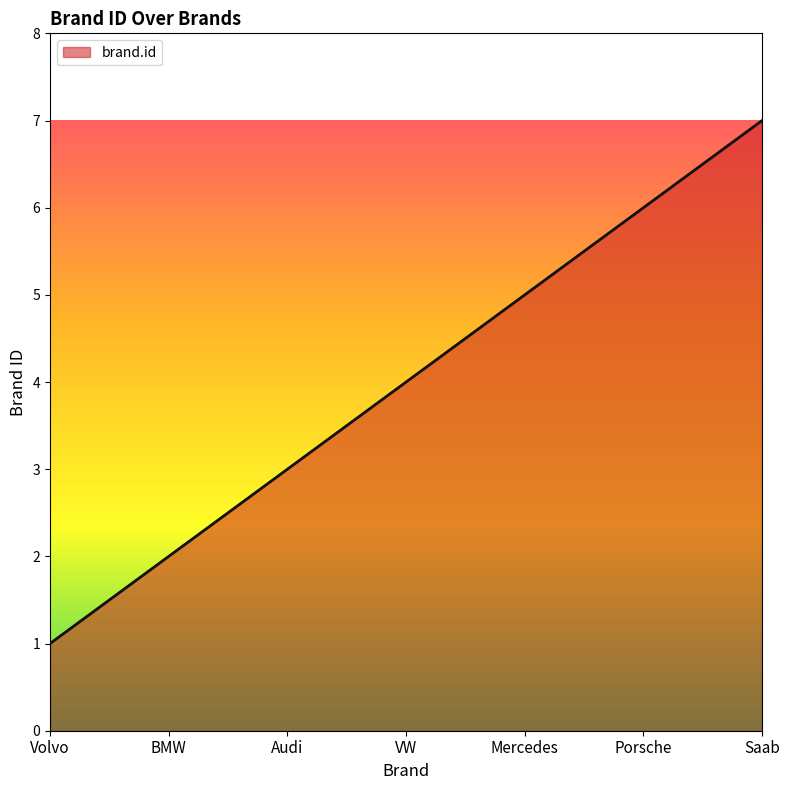

Reading right to left, transcribe all the data shown in this chart.

Saab=7	Porsche=6	Mercedes=5	VW=4	Audi=3	BMW=2	Volvo=1